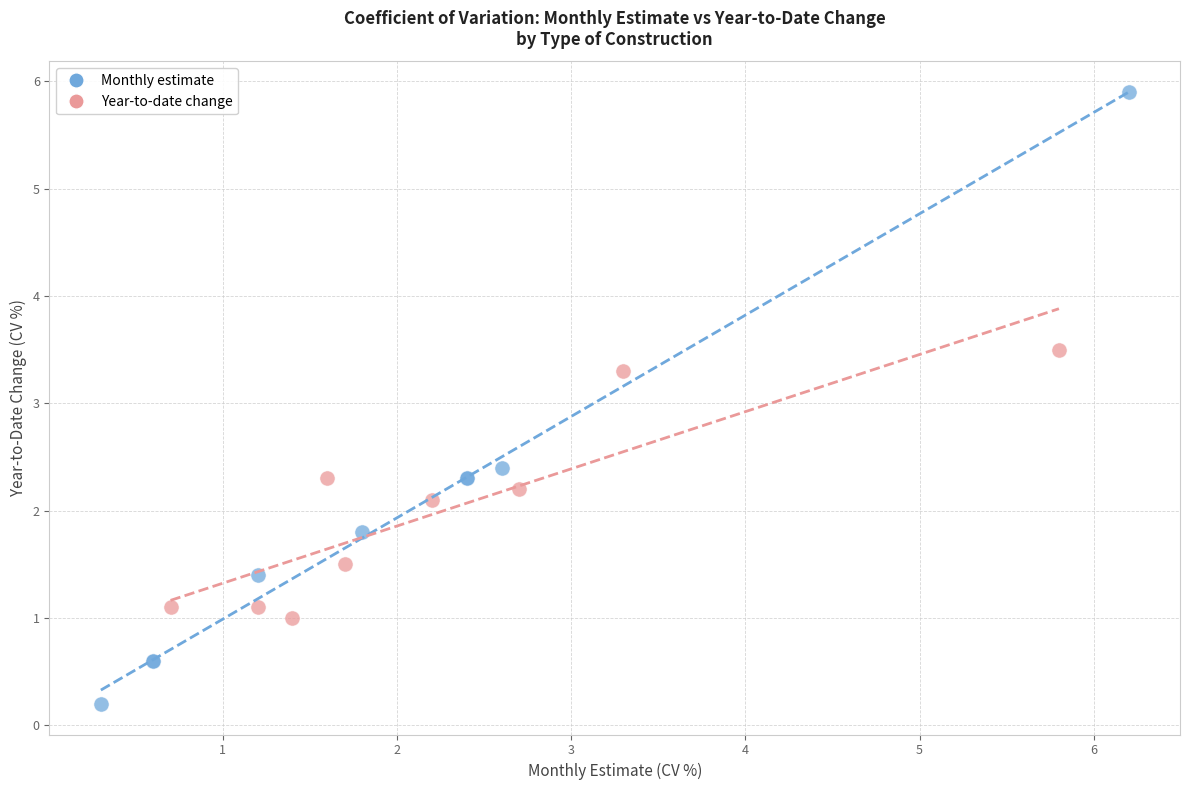

Which series has the widest spread of Y values?

Monthly estimate